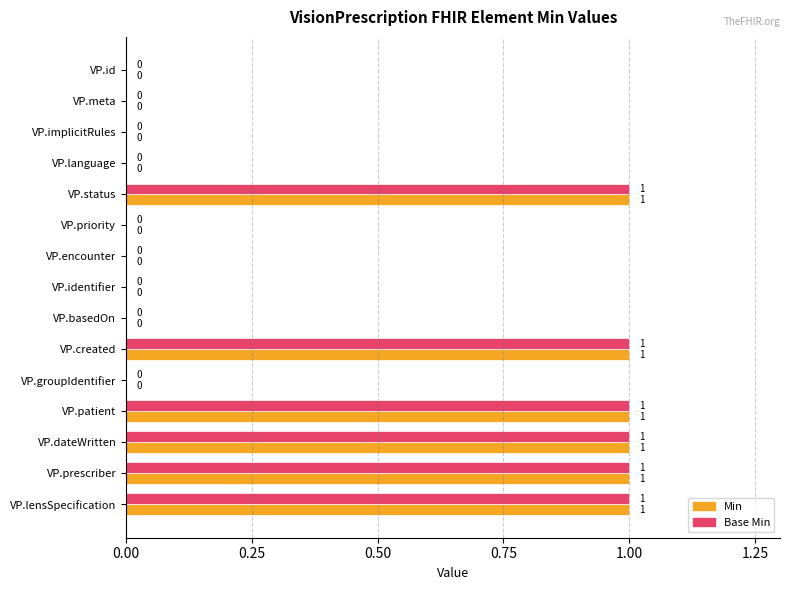

Is the value of Base Min at VP.basedOn greater than the value of Min at VP.lensSpecification?

No